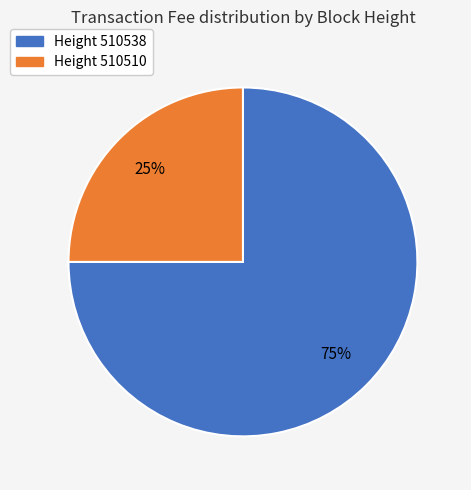

To the nearest percent, what is the average slice percentage?

50%